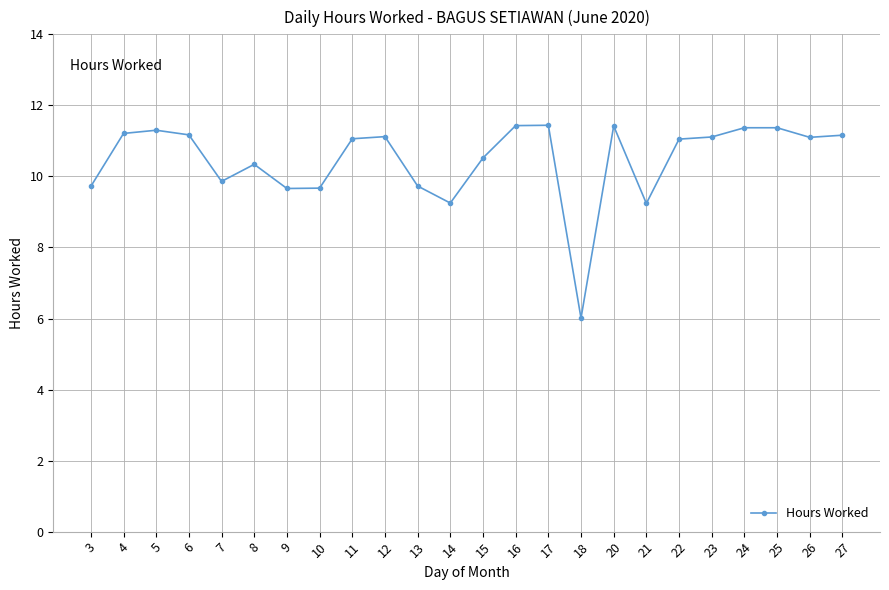

What is the value of the 23rd point from the left?

11.1